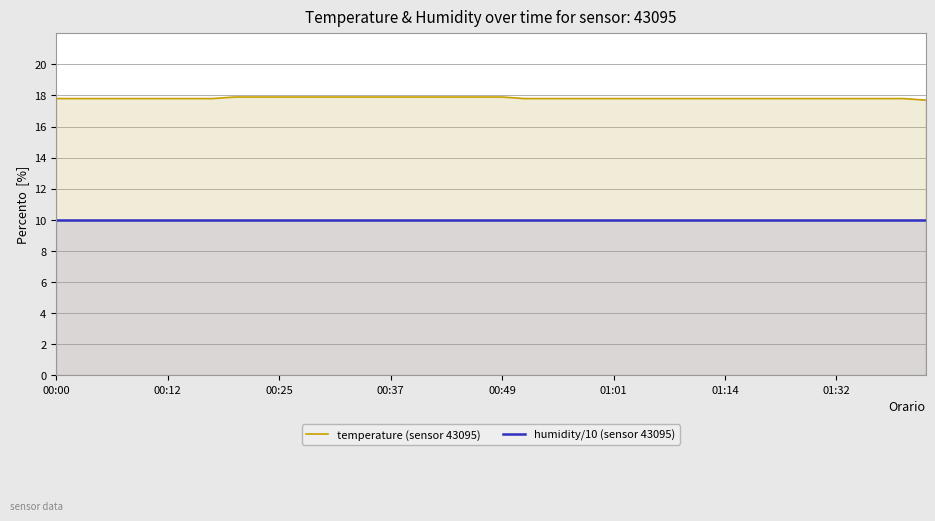

True or false: temperature (sensor 43095) and humidity/10 (sensor 43095) intersect in this chart.

False